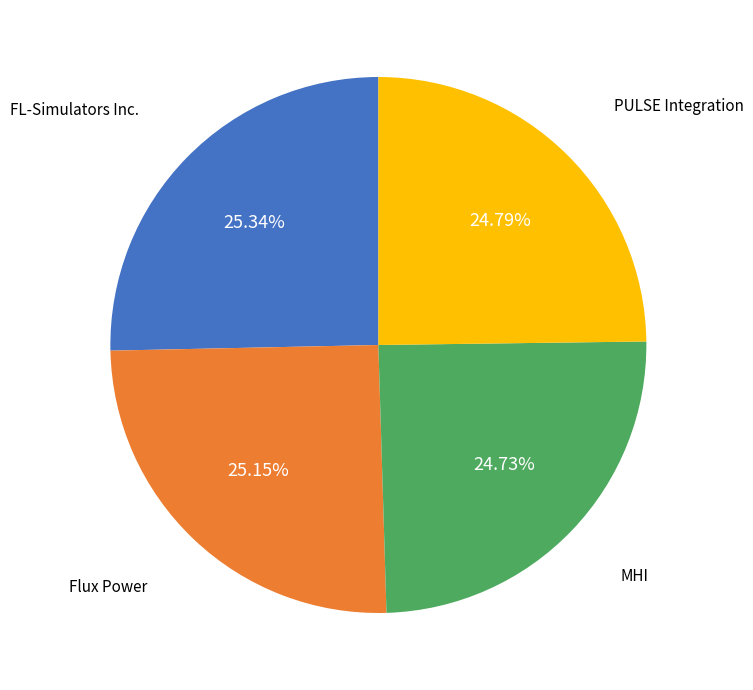

Does any single category account for the majority?

No